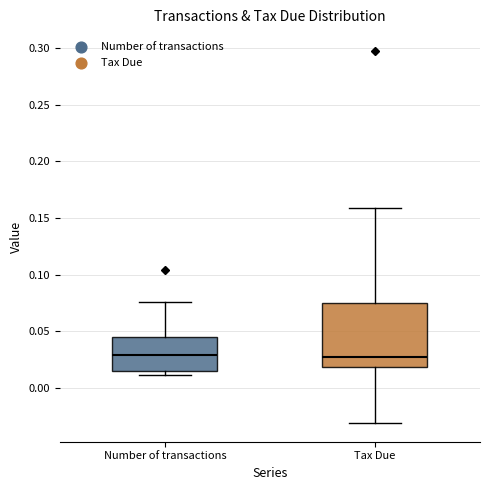

Where is the lower edge of the box for Number of transactions on the y-axis? The values are not printed on the chart, so give them approximately, as read against the axis.

0.015